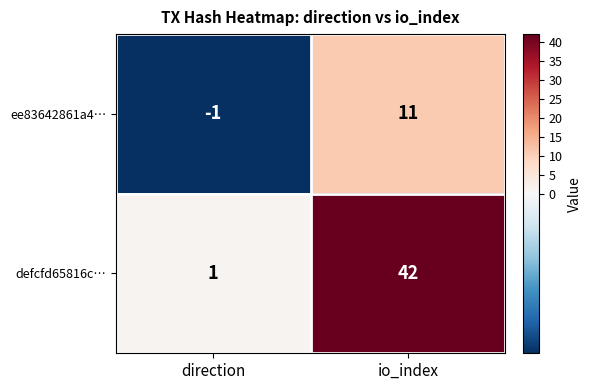

Which series has the largest total across all categories?

defcfd65816c…